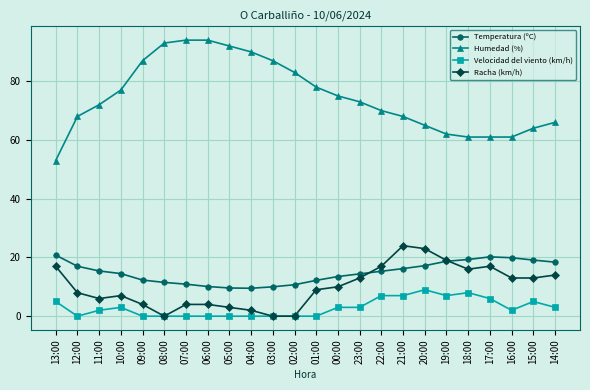

At how many categories does at least one series exceed 37?

24